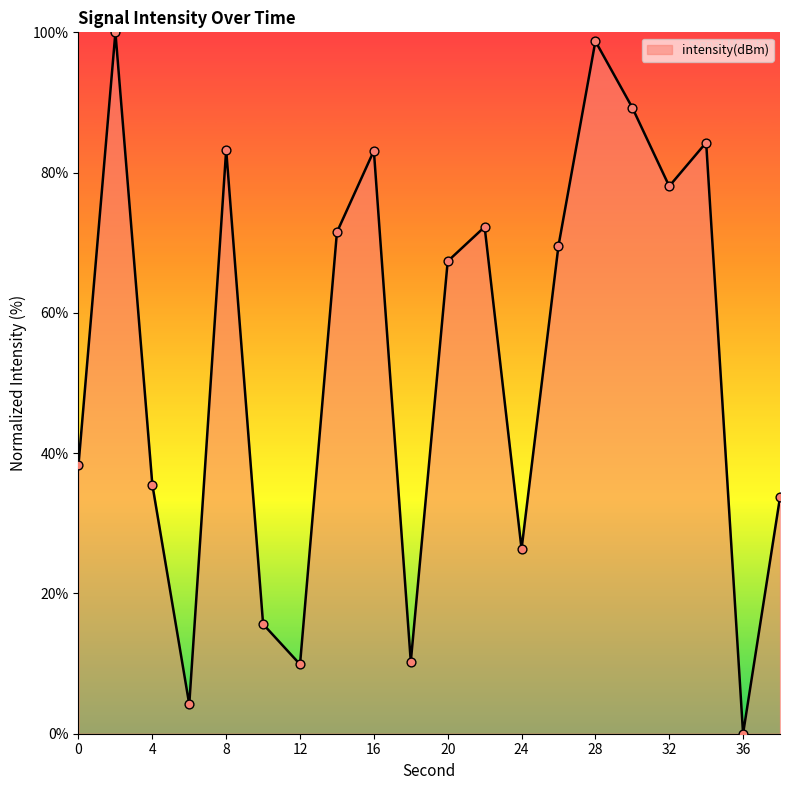

What is the difference between the maximum and minimum values?

100.0